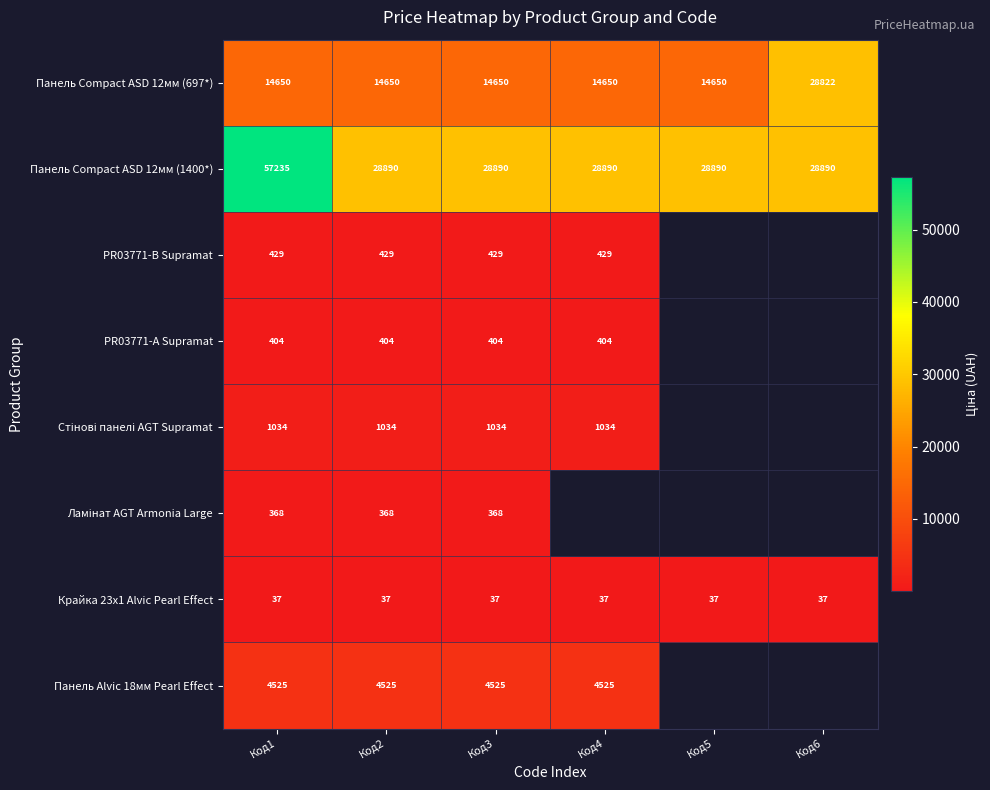

At which label does Панель Compact ASD 12мм (697*) reach its peak?

Код6